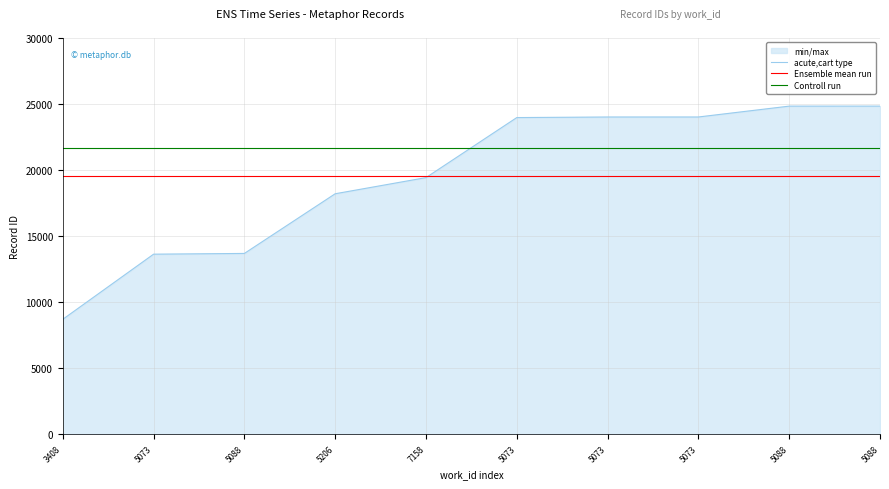

How many intersections are there between acute,cart type and Ensemble mean run?

1